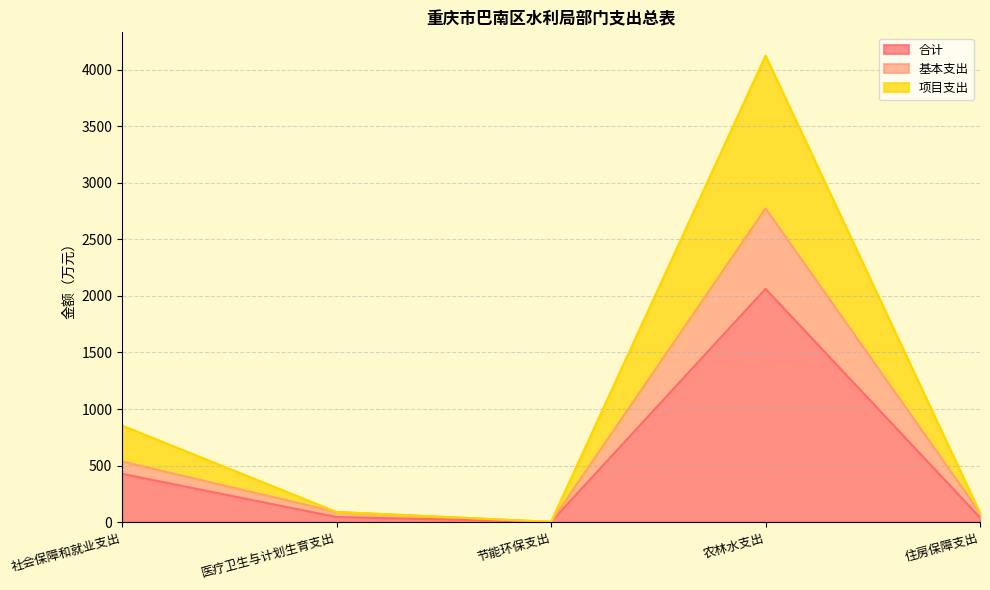

Does the chart have visible grid lines?

Yes